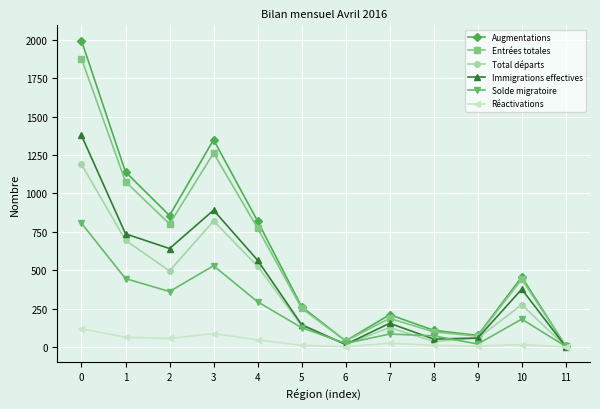

Where is the first local maximum for Solde migratoire?

3